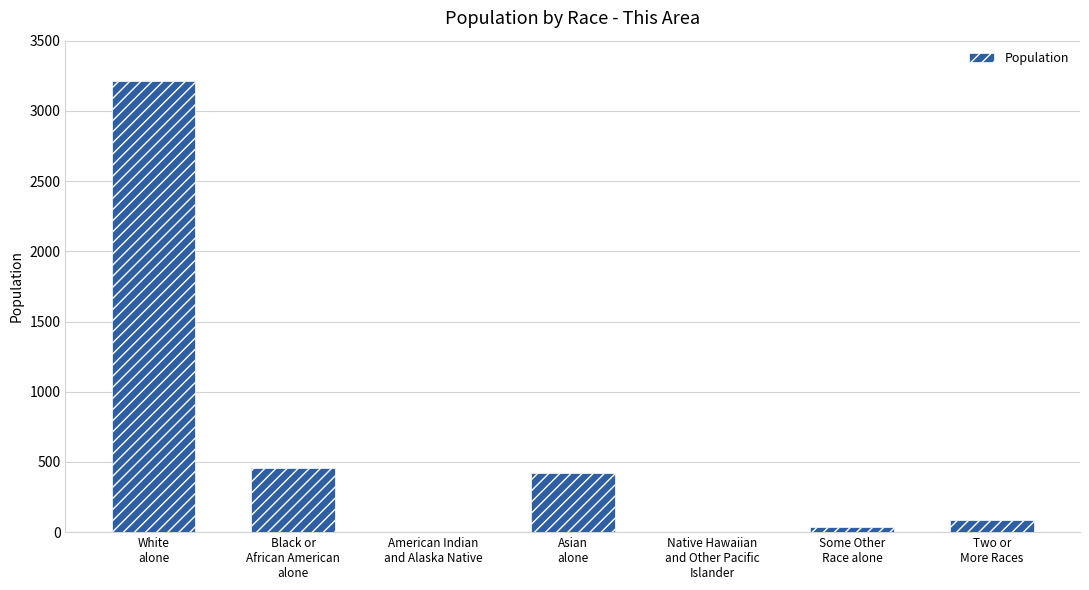

How many categories are shown in the chart?

7